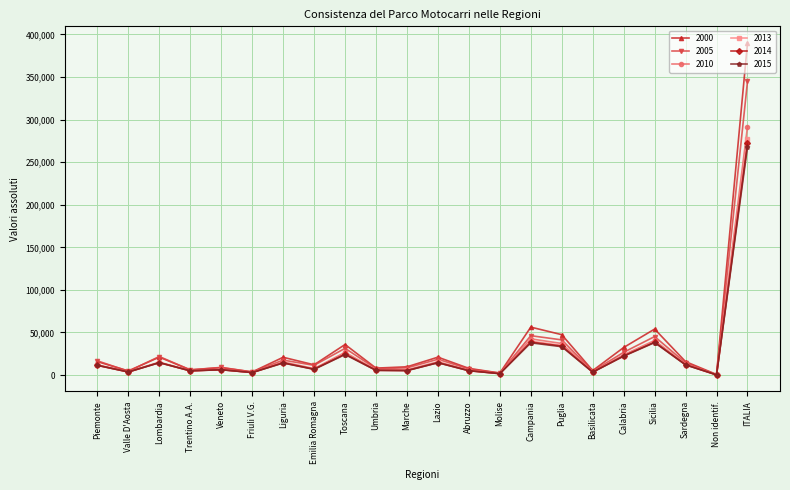

Is this an area chart (filled region under the line)?

No